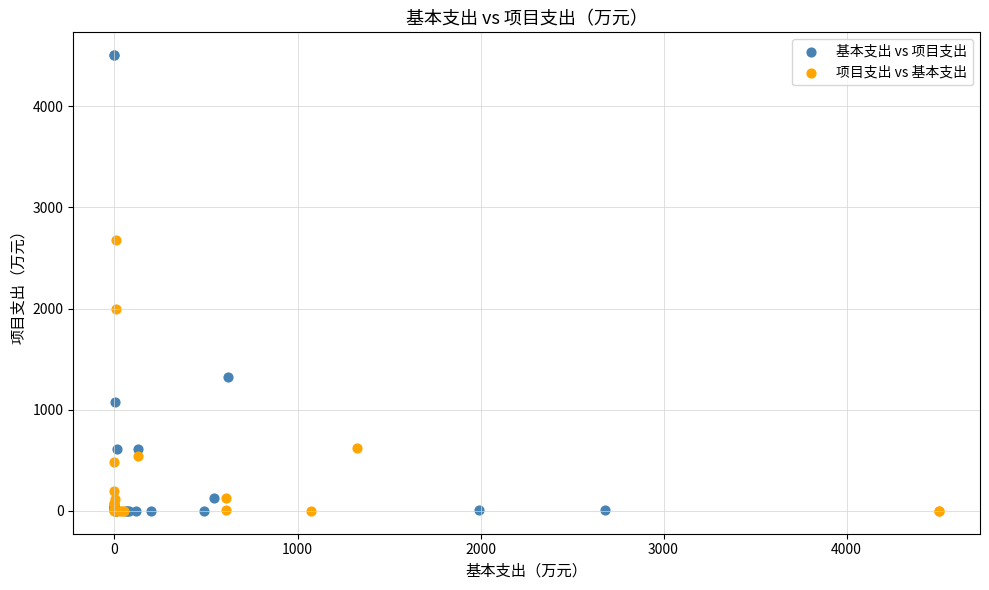

Which series reaches the maximum Y coordinate?

基本支出 vs 项目支出